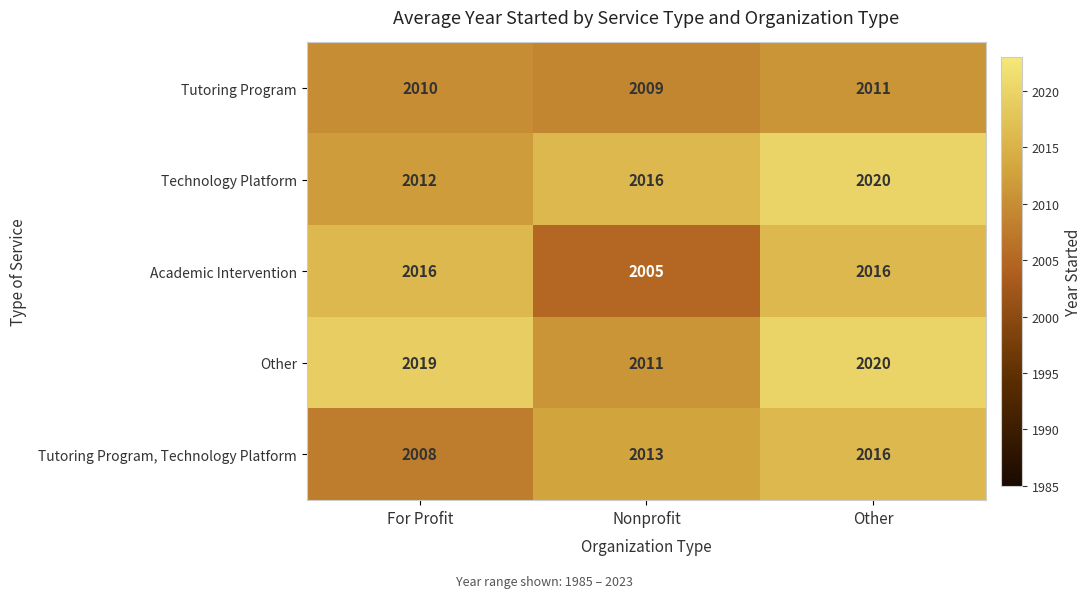

What is the maximum value shown in the chart?

2020